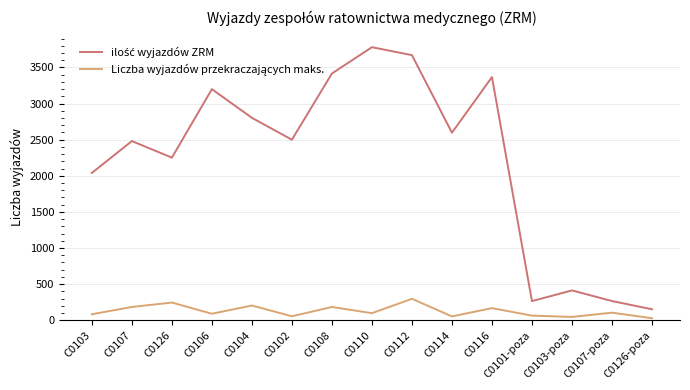

What is the greatest value displayed?

3781